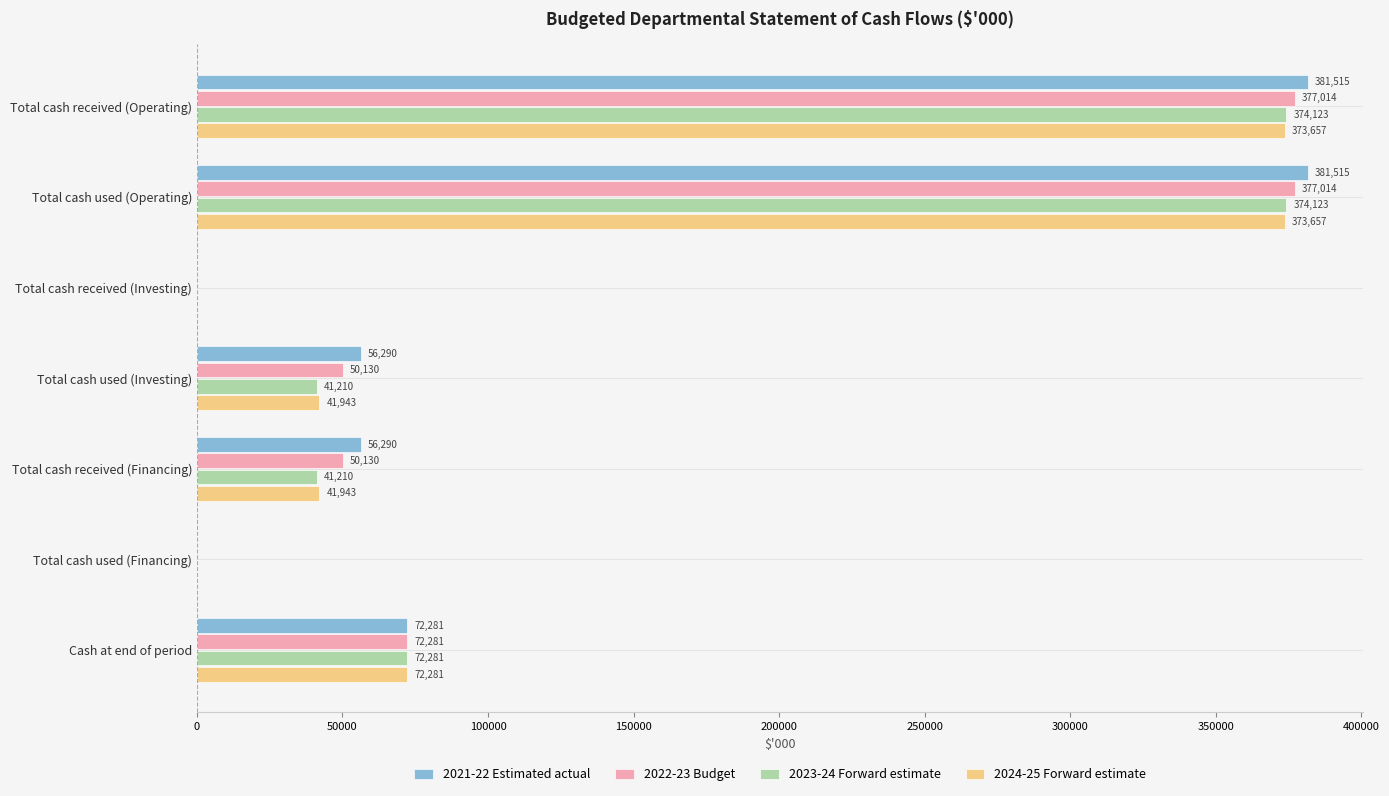

What is the sum of the 2021-22 Estimated actual values at Total cash used (Operating) and Total cash received (Operating)?

763030